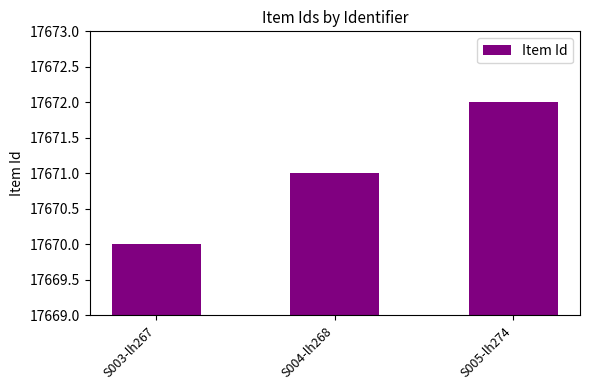

Reading right to left, transcribe all the data shown in this chart.

S005-lh274=17672	S004-lh268=17671	S003-lh267=17670